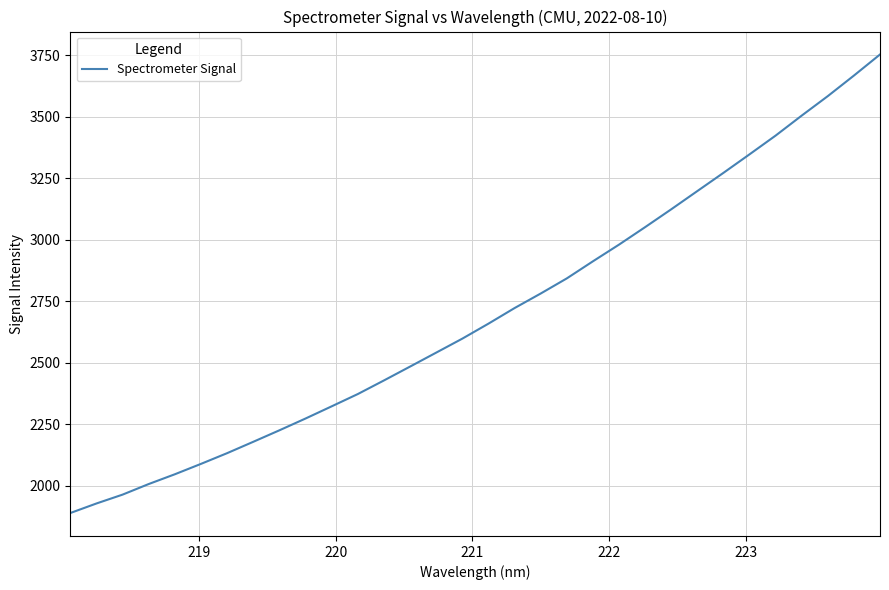

What is the average value?

2696.4